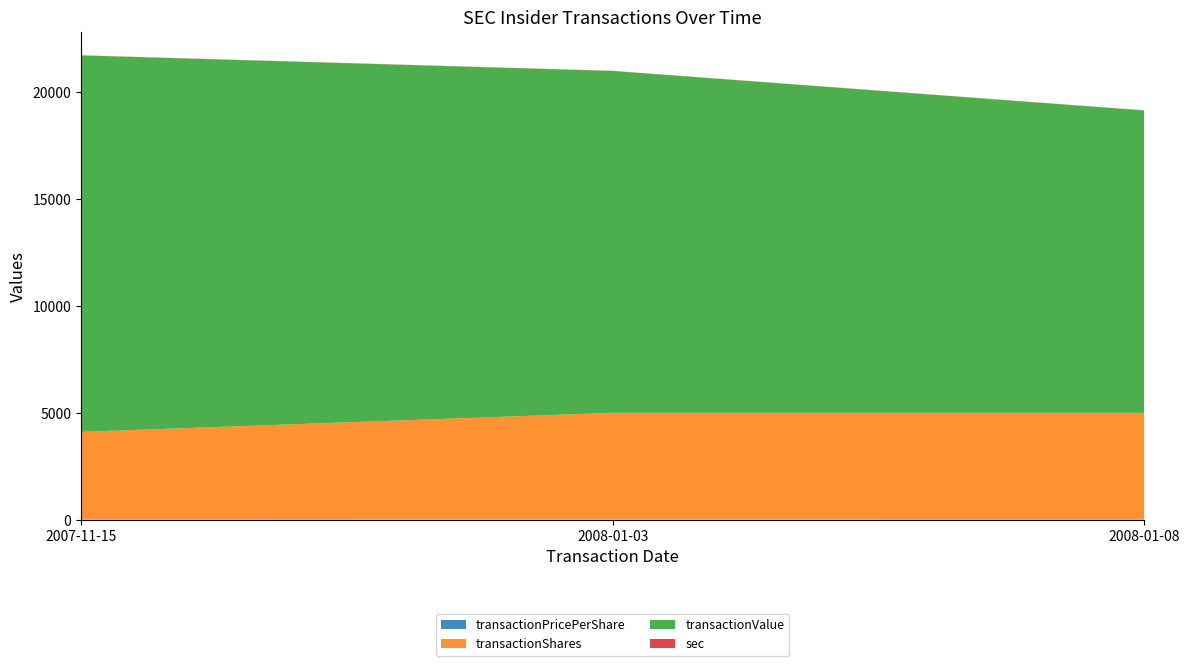

Reading right to left, what are all the values shown in this chart?

transactionPricePerShare: 2.8	3.2	4.3
transactionShares: 5000.0	5000.0	4107.0
transactionValue: 14150.0	16000.0	17619.0
sec: 8.0	8.0	8.0